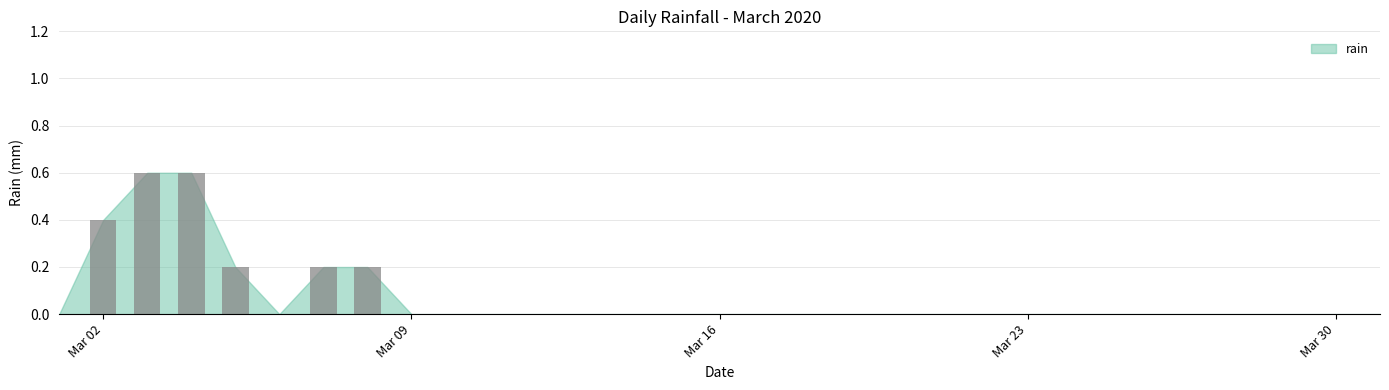

How many values are between 0 and 1?

31